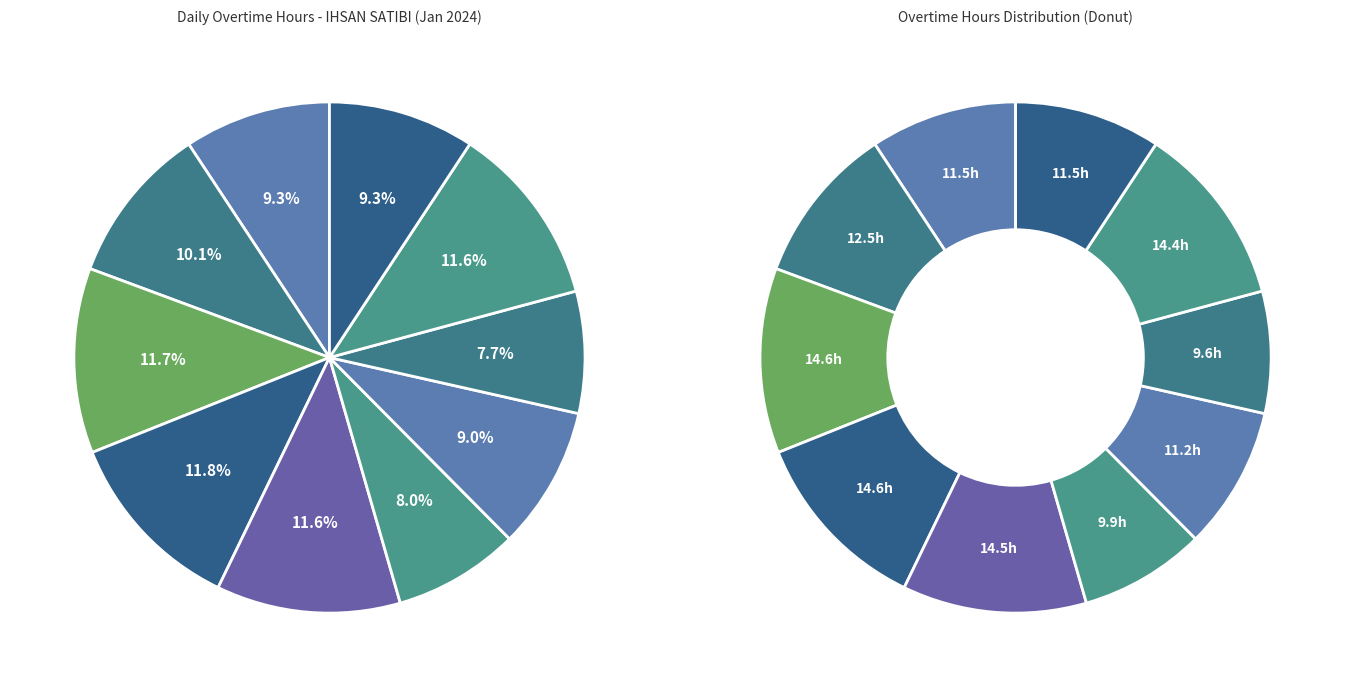

What is the smallest slice in the pie chart?

Day 21